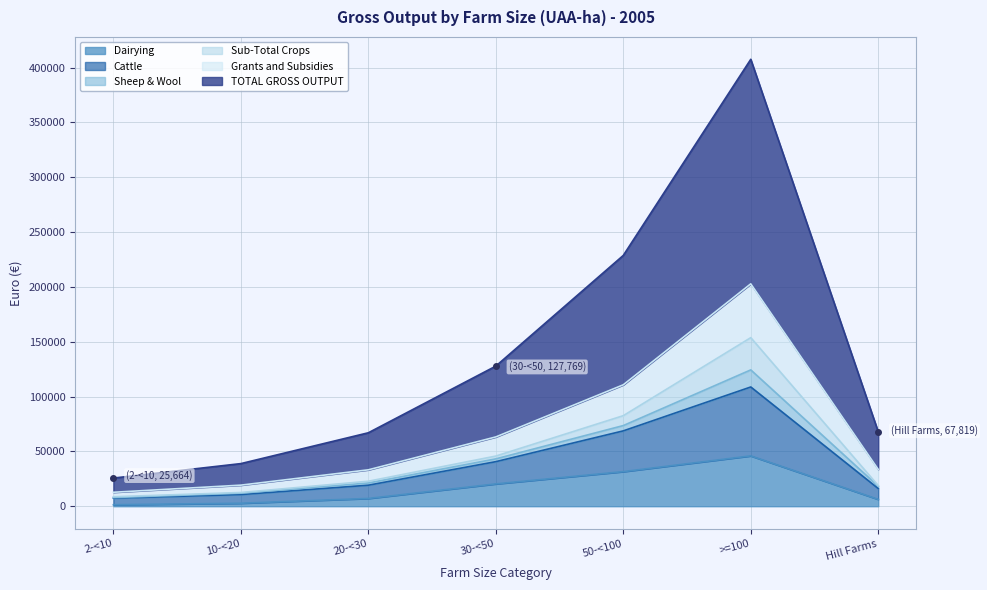

The value of TOTAL GROSS OUTPUT at 20-<30 is 21722. True or false?

False